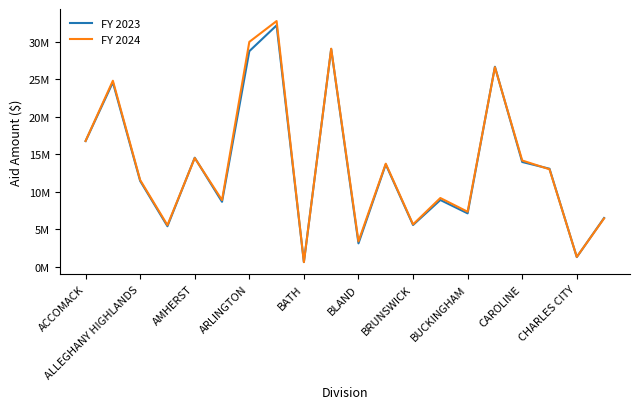

Does the chart display data point markers on the line(s)?

No